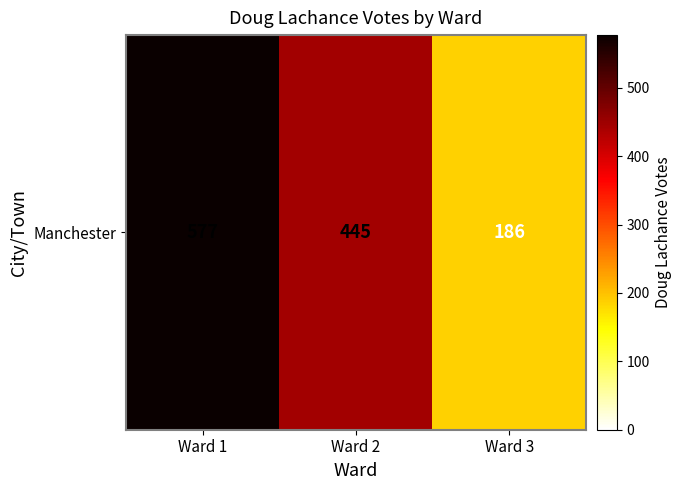

What is the average value?

403